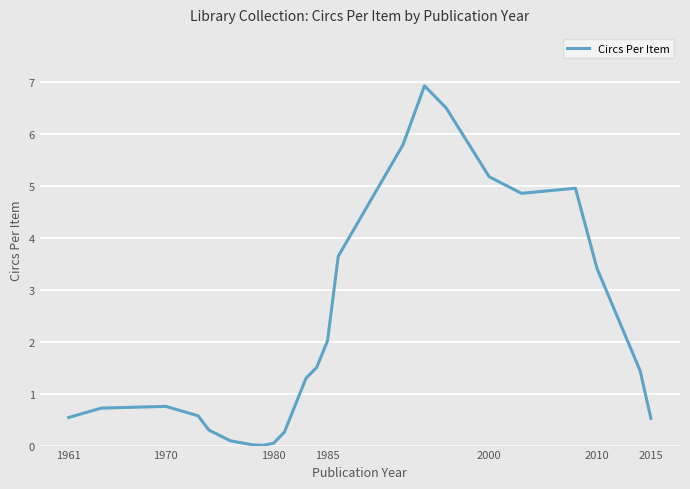

What is the maximum value shown in the chart?

6.9